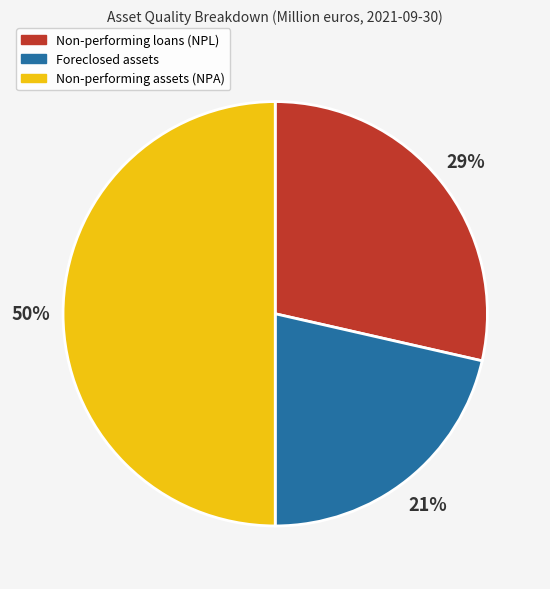

True or false: Non-performing assets (NPA) accounts for 50% of the total.

True